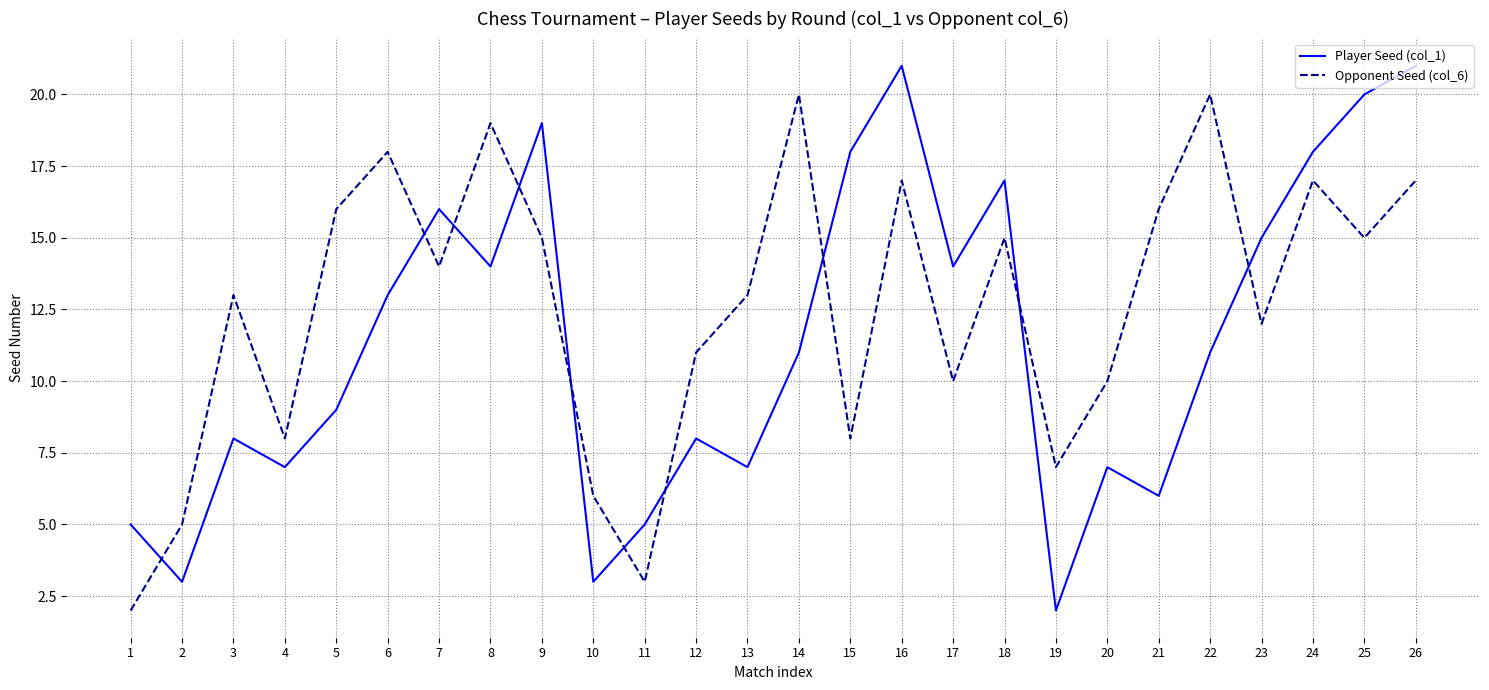

Where is Opponent Seed (col_6) nearest to the value 11?

12